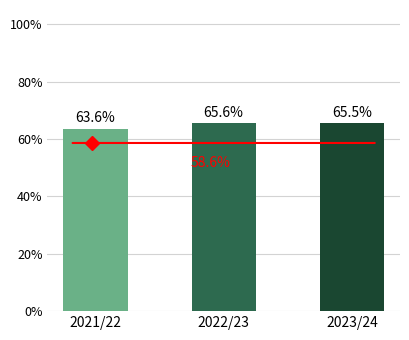

Does the chart contain any negative values?

No